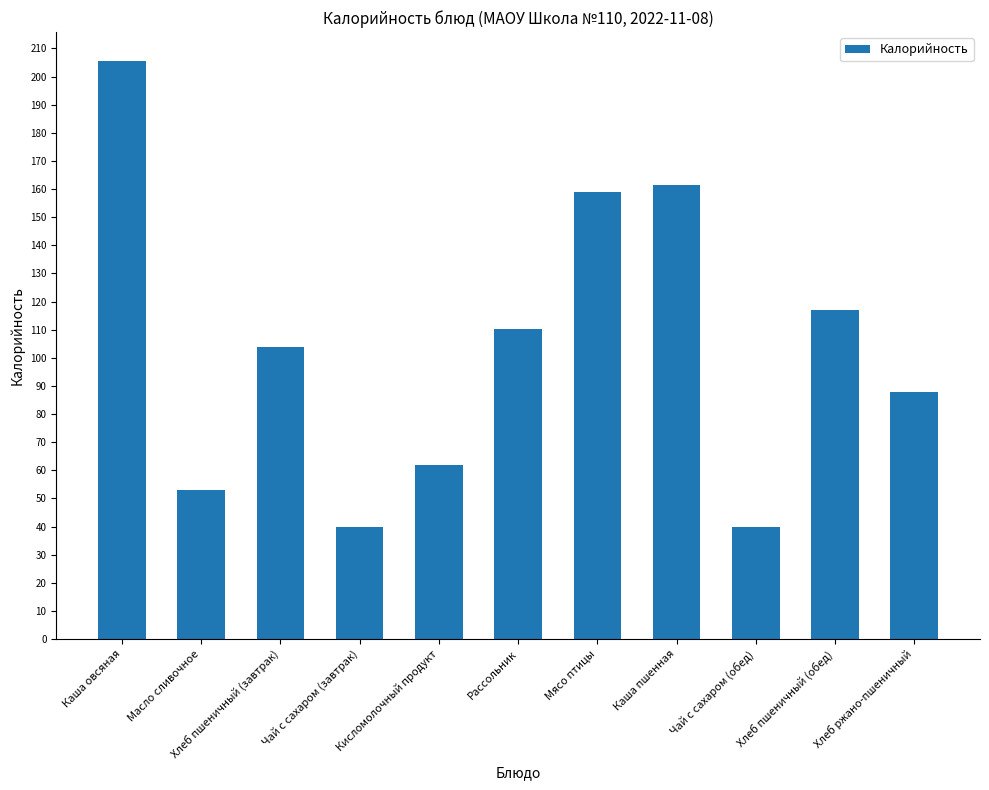

What is the difference between the values at Каша пшенная and Кисломолочный продукт?

99.3